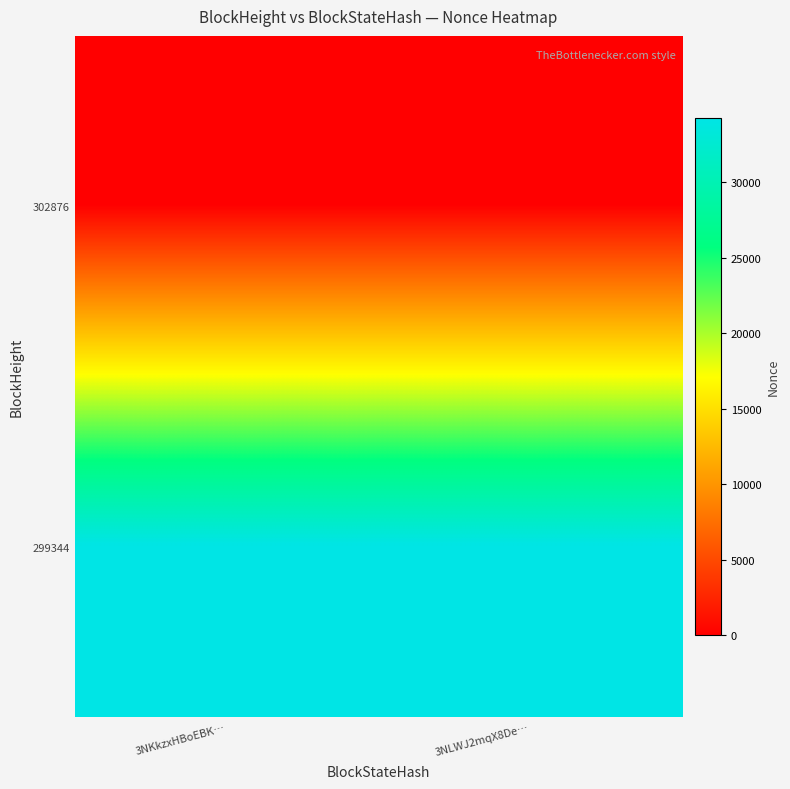

Reading left to right, list all the values displayed in this chart.

302876: 3NKkzxHBoEBK…=0	3NLWJ2mqX8De…=0
299344: 3NKkzxHBoEBK…=34249	3NLWJ2mqX8De…=34249